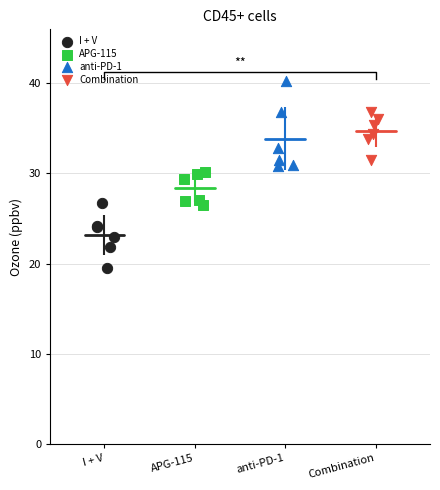

Which series contains the highest Y value?

anti-PD-1